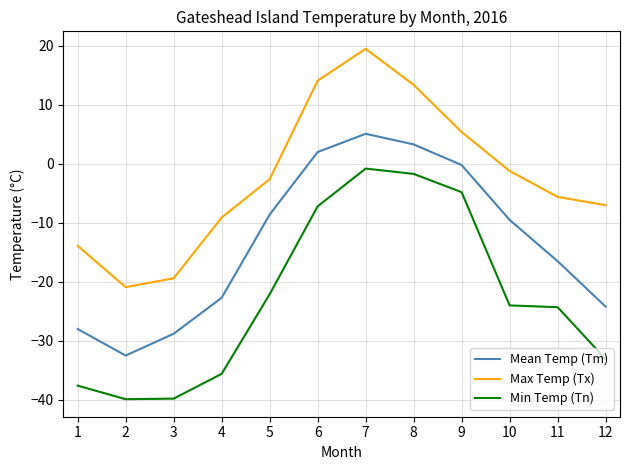

List the series in order of their overall mean, highest first.

Max Temp (Tx), Mean Temp (Tm), Min Temp (Tn)